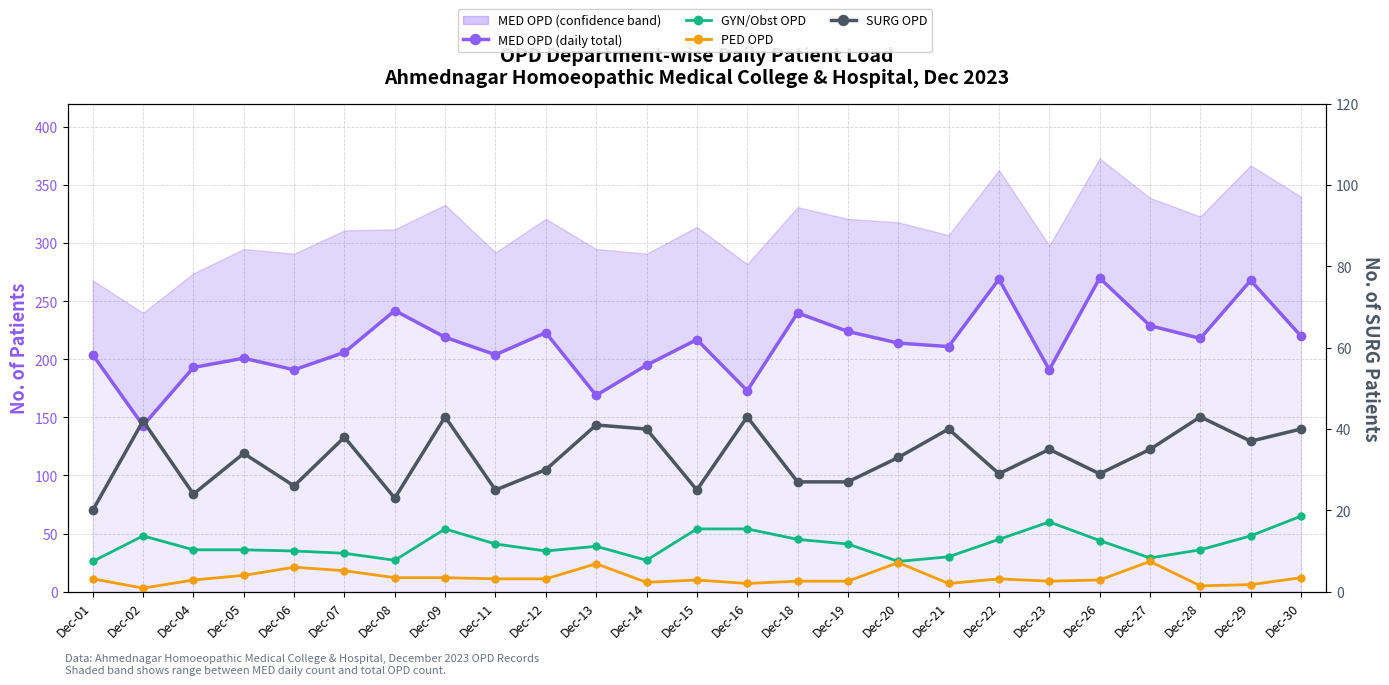

Is this an area chart (filled region under the line)?

No